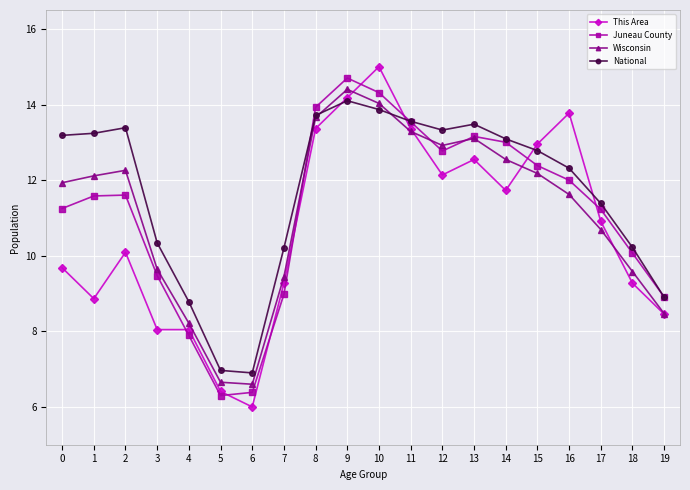

Reading left to right, list all the values displayed in this chart.

This Area: 0=9.7	1=8.9	2=10.1	3=8.0	4=8.0	5=6.4	6=6.0	7=9.3	8=13.4	9=14.2	10=15.0	11=13.4	12=12.1	13=12.5	14=11.7	15=13.0	16=13.8	17=10.9	18=9.3	19=8.5
Juneau County: 0=11.2	1=11.6	2=11.6	3=9.5	4=7.9	5=6.3	6=6.4	7=9.0	8=13.9	9=14.7	10=14.3	11=13.5	12=12.8	13=13.2	14=13.0	15=12.4	16=12.0	17=11.2	18=10.1	19=8.9
Wisconsin: 0=11.9	1=12.1	2=12.3	3=9.6	4=8.2	5=6.7	6=6.6	7=9.4	8=13.7	9=14.4	10=14.0	11=13.3	12=12.9	13=13.1	14=12.5	15=12.2	16=11.6	17=10.7	18=9.6	19=8.5
National: 0=13.2	1=13.2	2=13.4	3=10.3	4=8.8	5=7.0	6=6.9	7=10.2	8=13.7	9=14.1	10=13.9	11=13.6	12=13.3	13=13.5	14=13.1	15=12.8	16=12.3	17=11.4	18=10.2	19=8.9